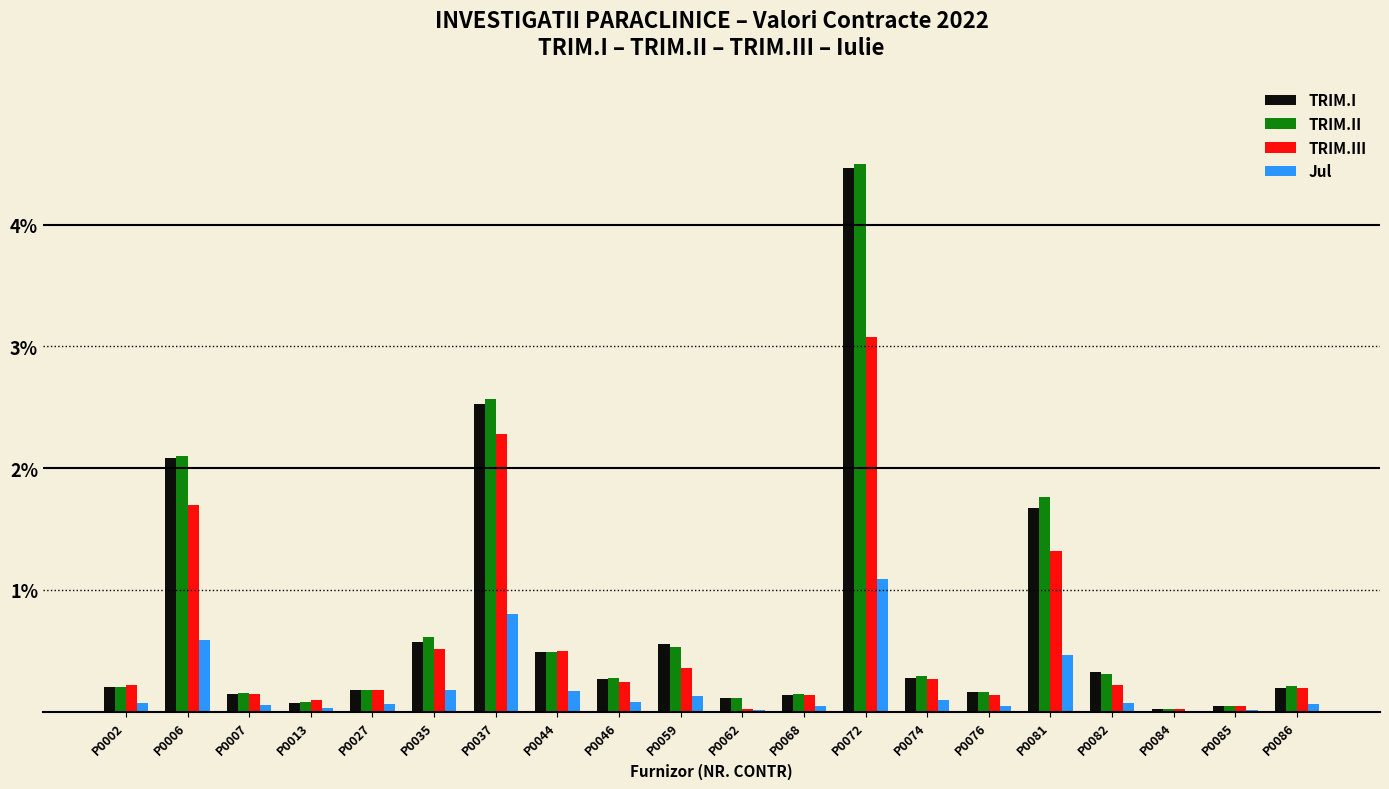

At which category does the chart reach its peak across all series?

P0072